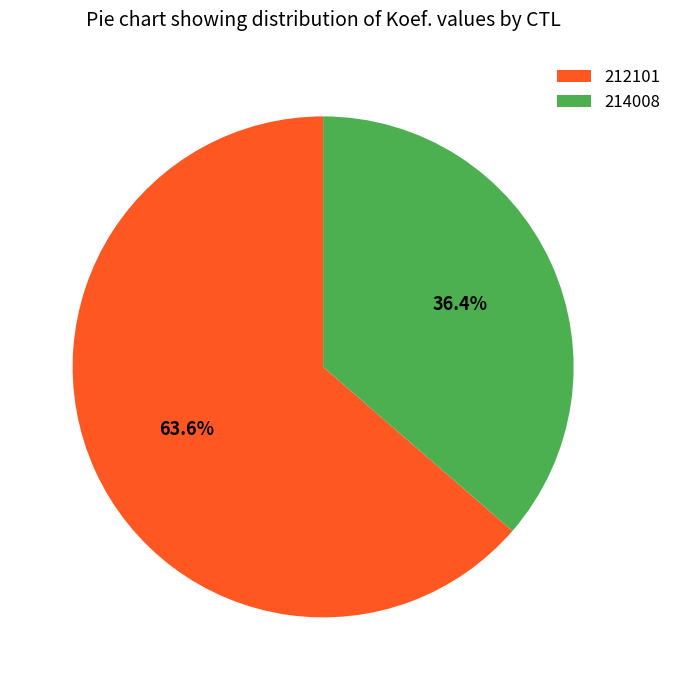

What is the largest slice in the pie chart?

212101